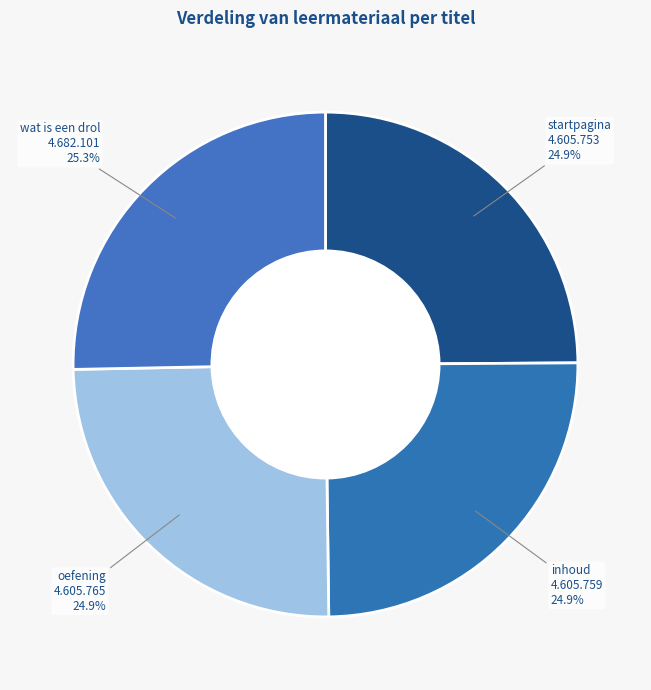

Approximately how many times larger is the value at wat is een drol compared to oefening?

1.0